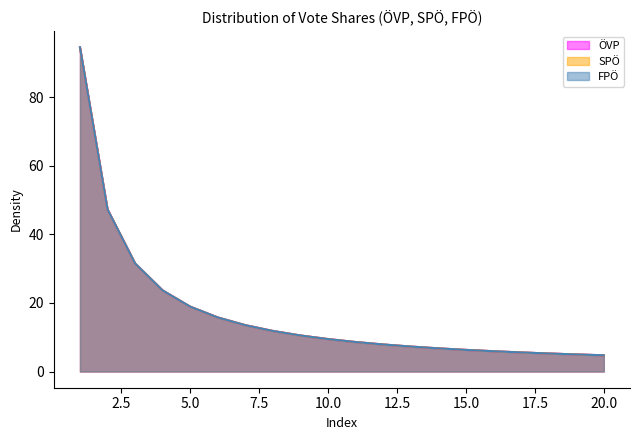

What are all the series names shown in the legend?

ÖVP, SPÖ, FPÖ